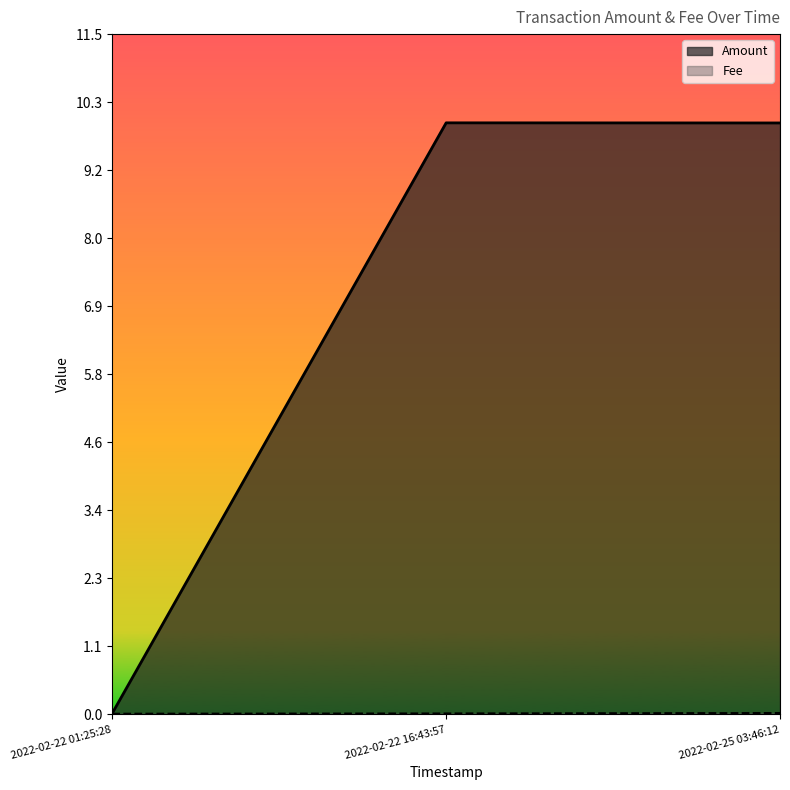

What are all the series names shown in the legend?

Amount, Fee